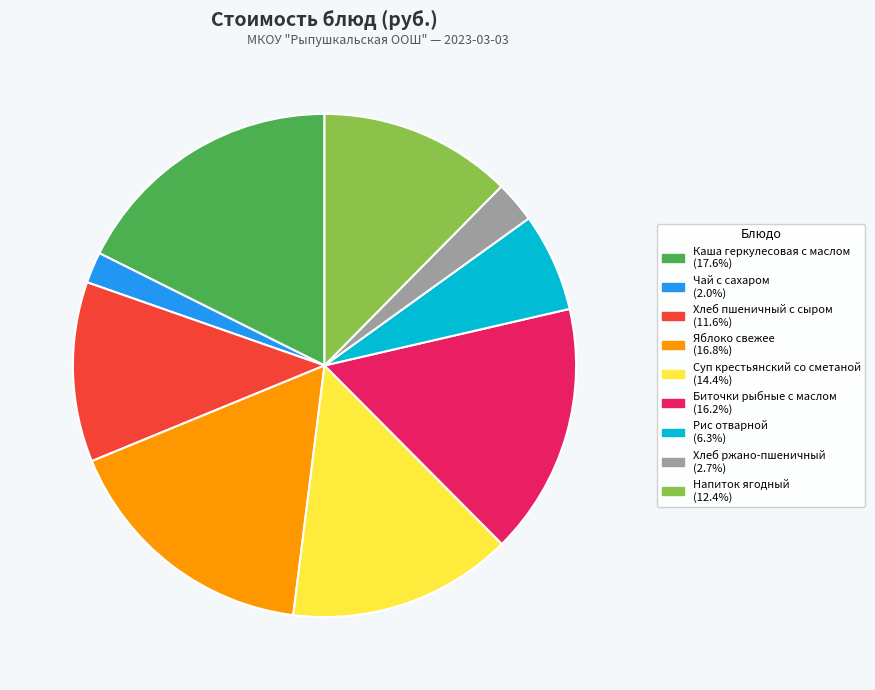

Is the sum of Биточки рыбные с маслом and Хлеб ржано-пшеничный greater than half?

No